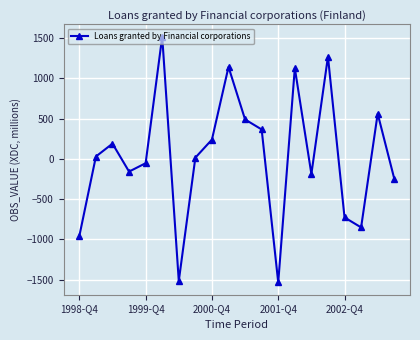

What is the maximum value shown in the chart?

1516